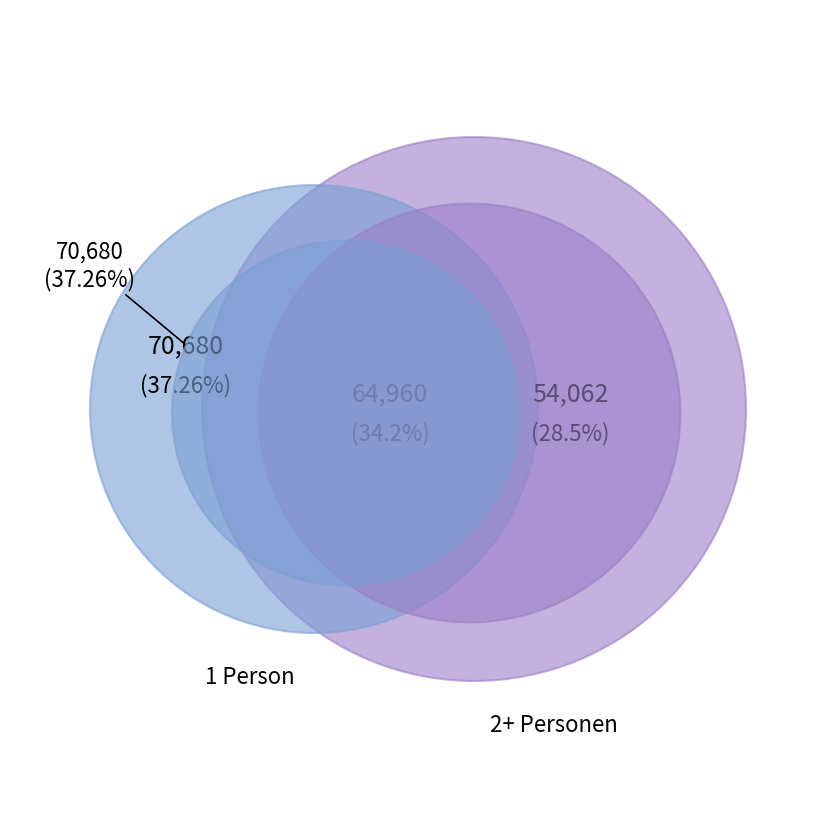

Is it true that 3 Personen is 5% of the pie?

False